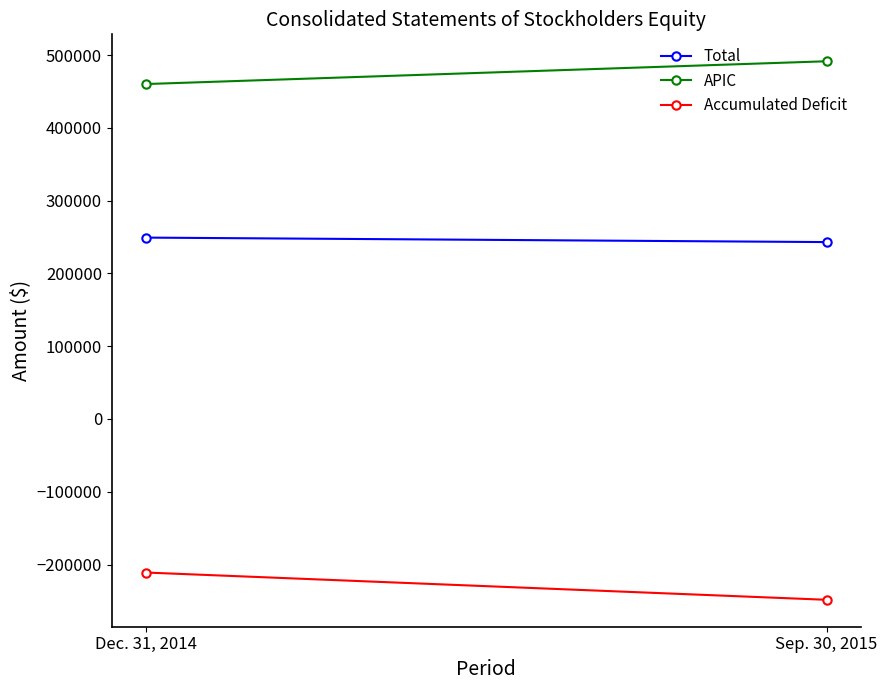

At Sep. 30, 2015, list the series in order from smallest to largest.

Accumulated Deficit, Total, APIC